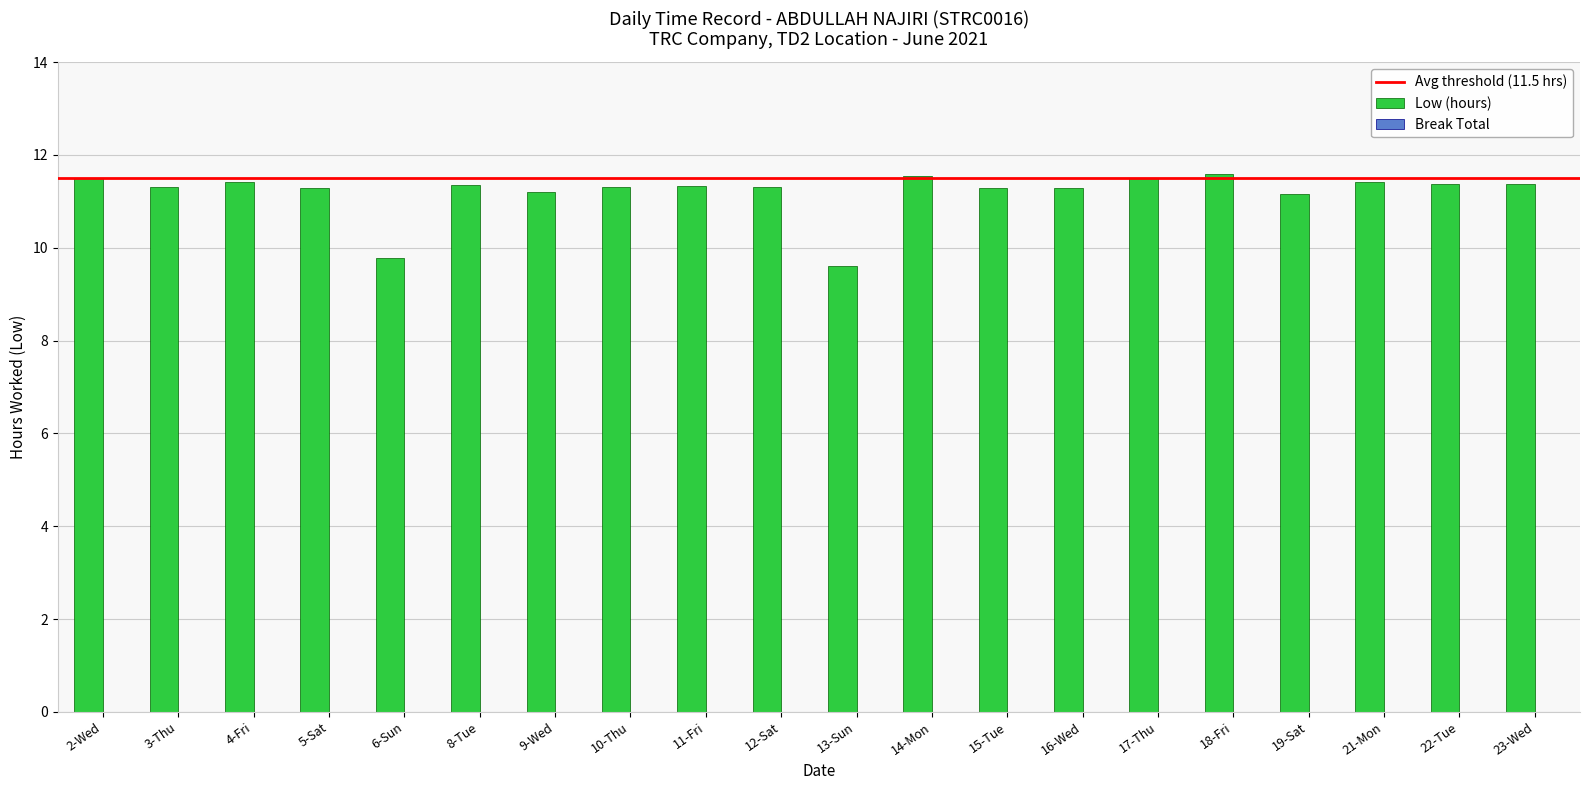

Are the bars horizontal?

No